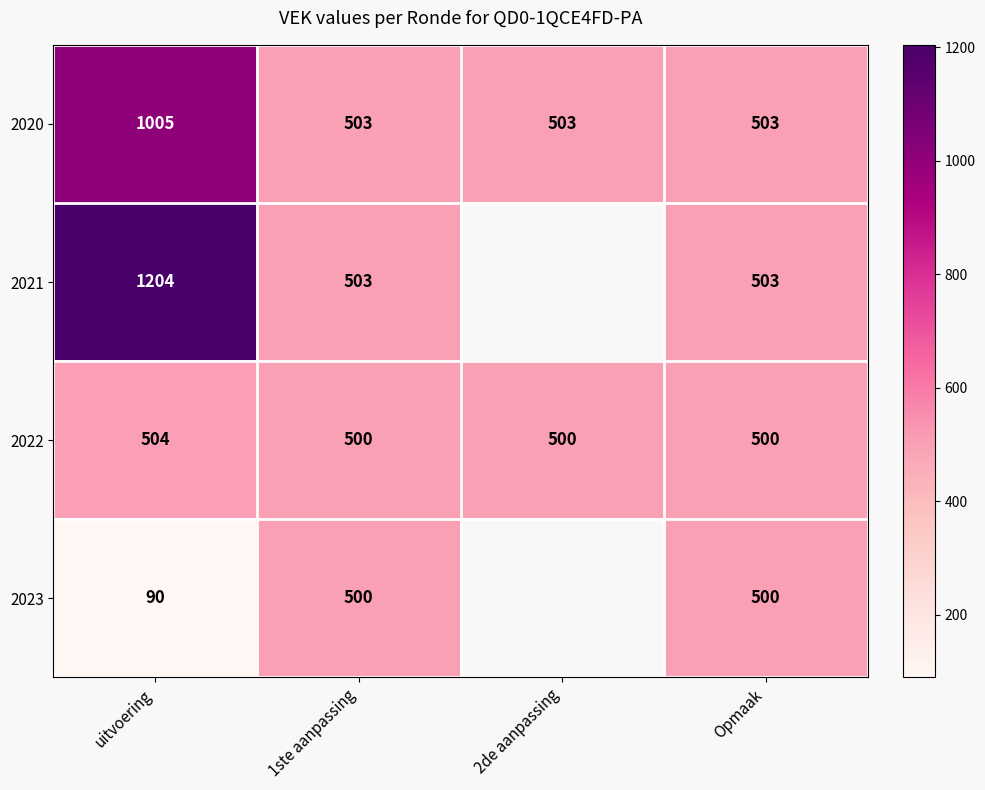

What is the spread (max minus min) of values at uitvoering?

1114